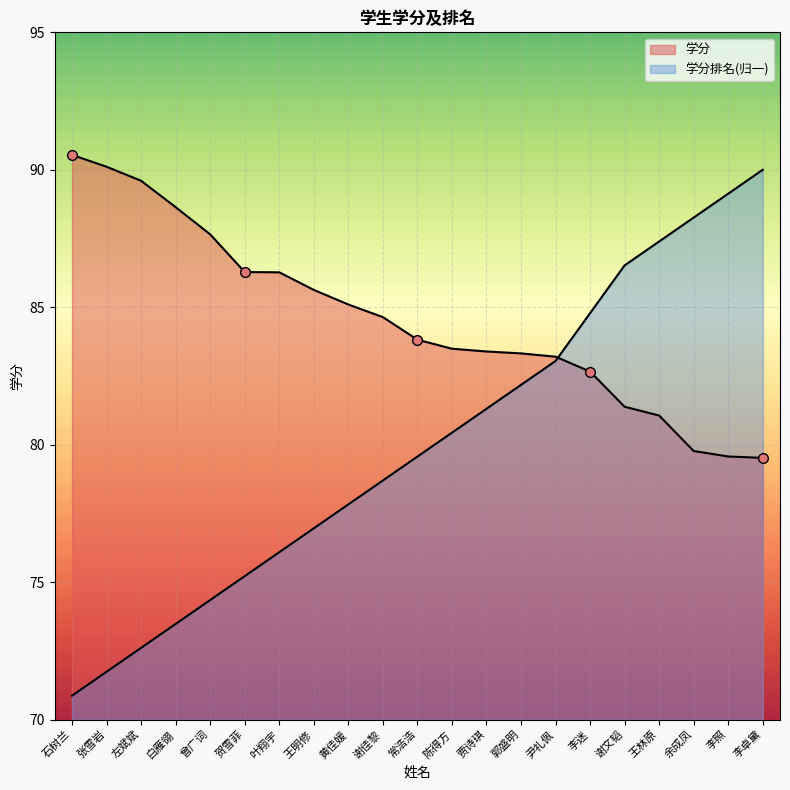

What is the highest value of the 学分 series?

90.5